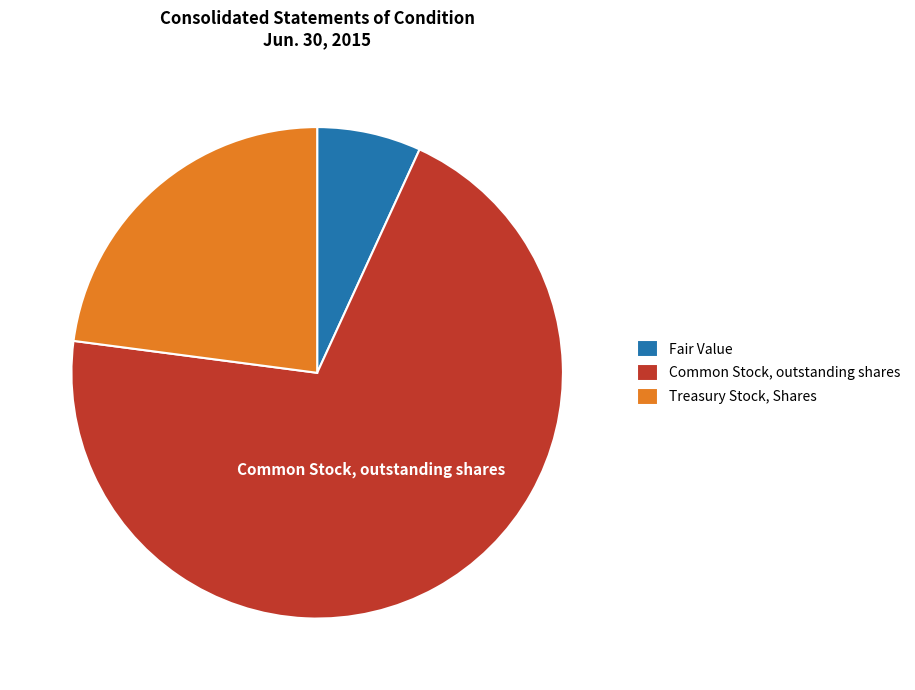

Is there any slice that represents more than half of the pie?

Yes